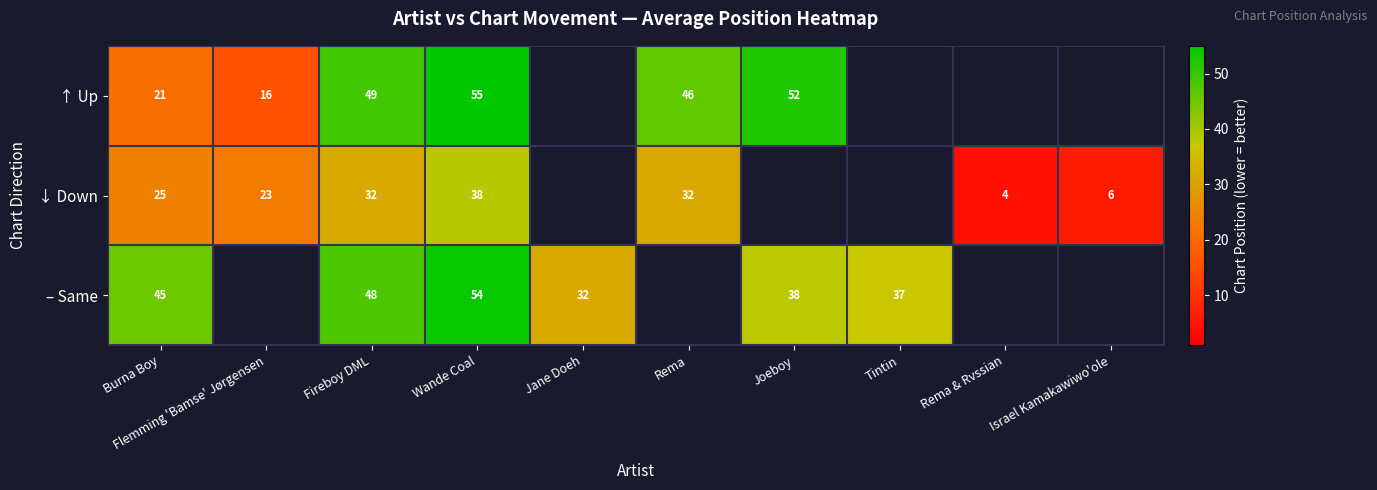

How many series are shown in this chart?

3